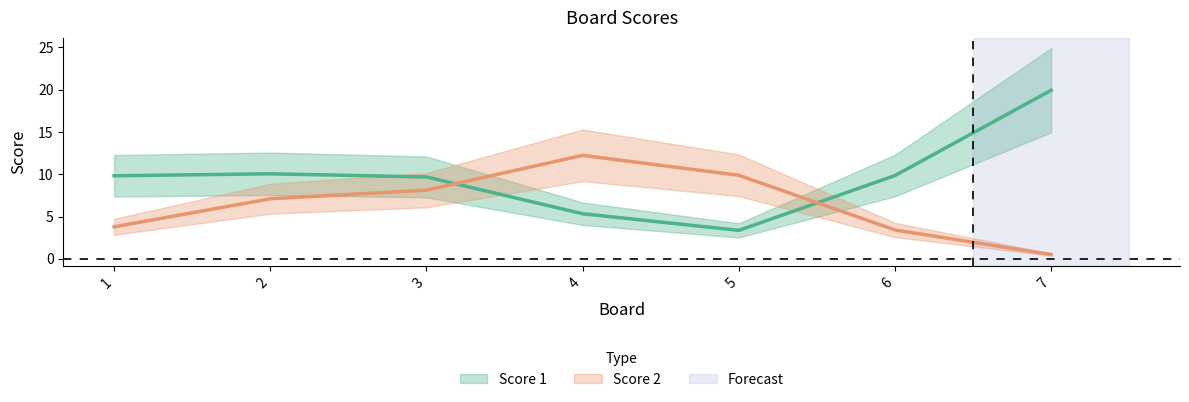

Which series has the largest total across all categories?

Score 1